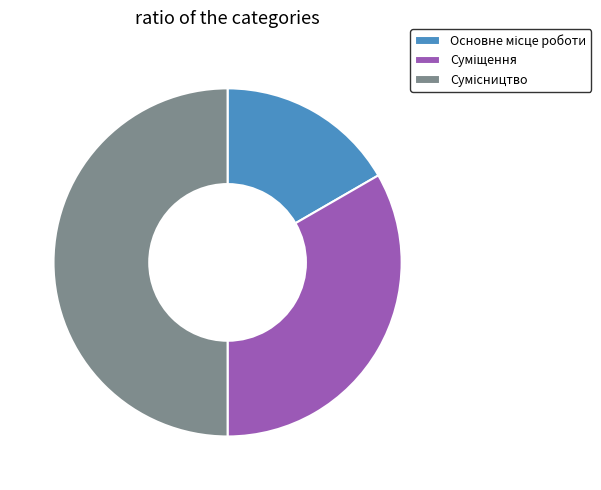

Rank the categories by value from highest to lowest.

Сумісництво, Суміщення, Основне місце роботи